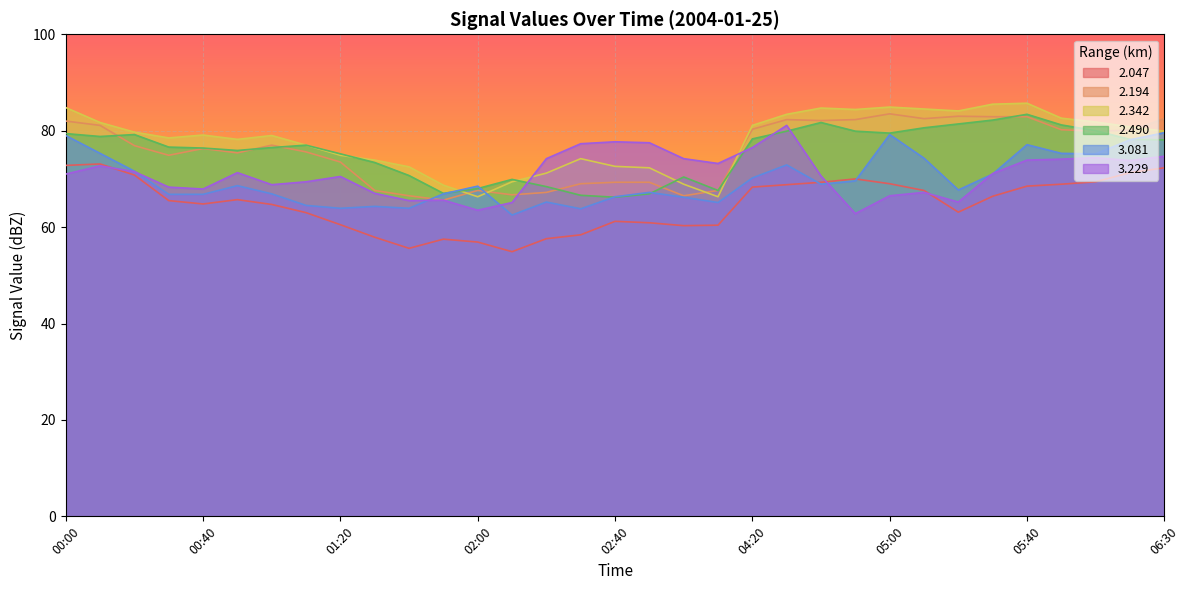

Rank the series at 05:10 from highest to lowest value.

  2.342,   2.194,   2.490,   3.081,   2.047,   3.229